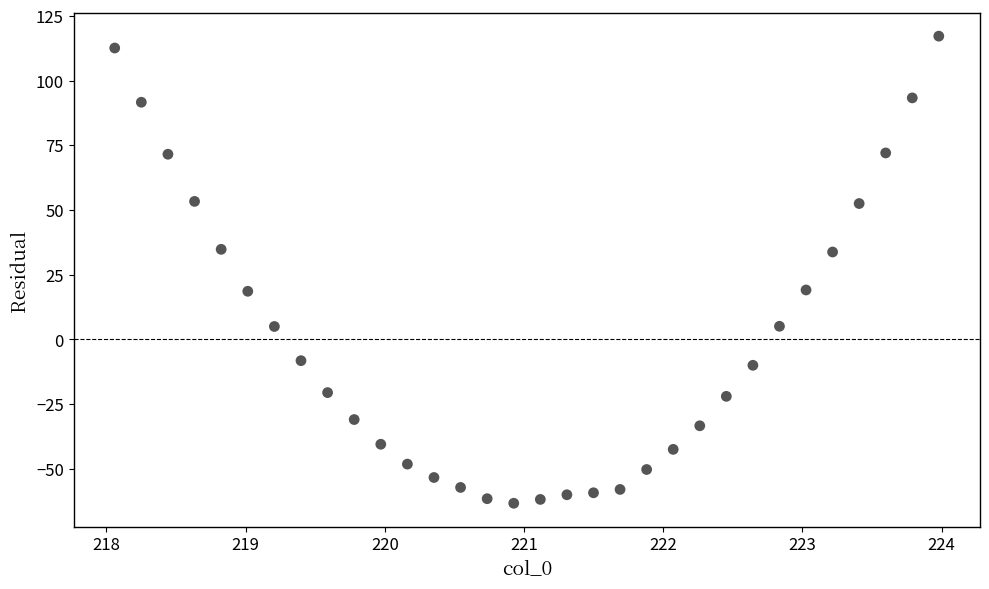

What is the range of Y values (max minus min)?

180.4